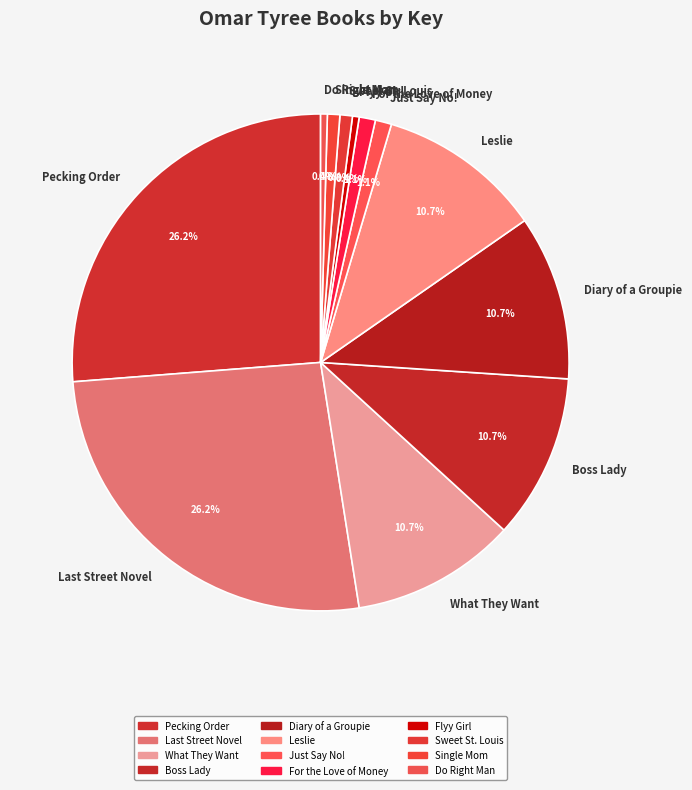

How many slices are in this pie chart?

12